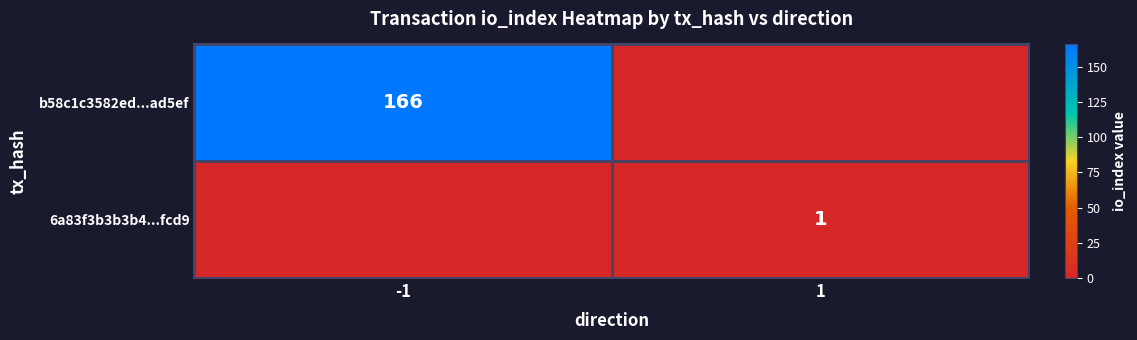

Count the number of data series in this chart.

2